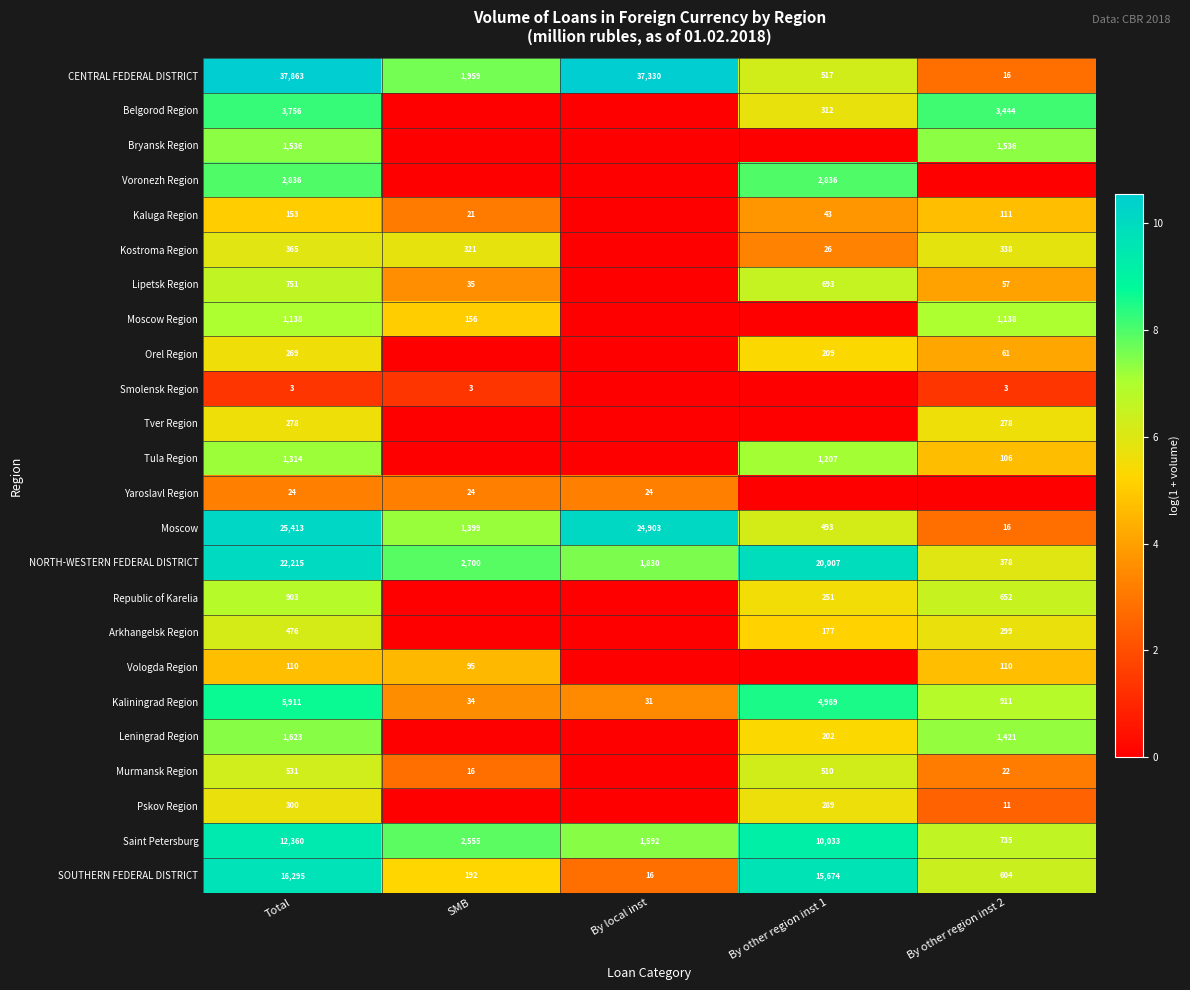

How many series are shown in this chart?

24